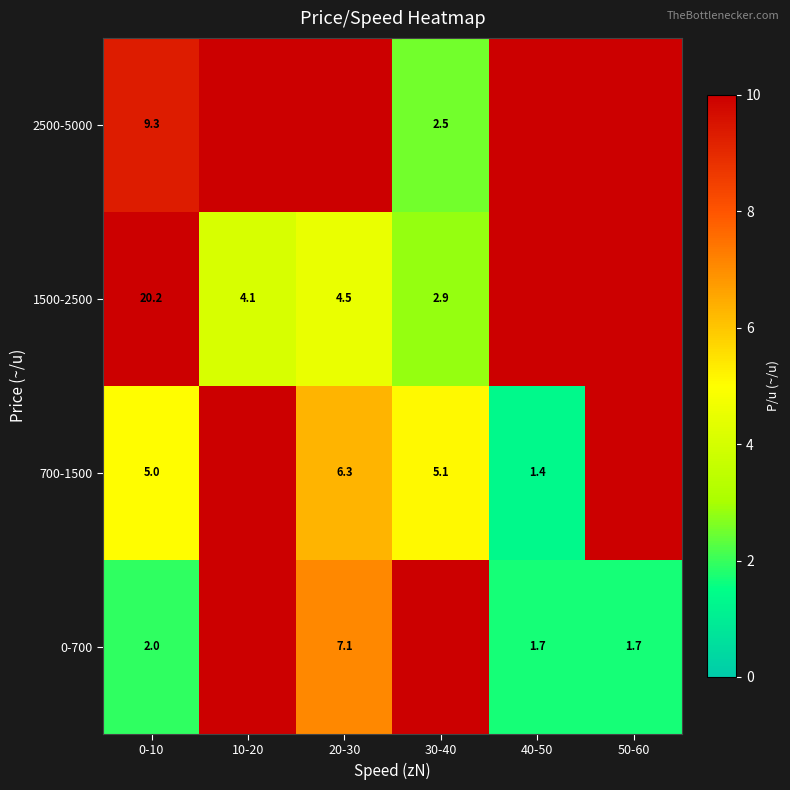

How many positive values does the 700-1500 series have?

4